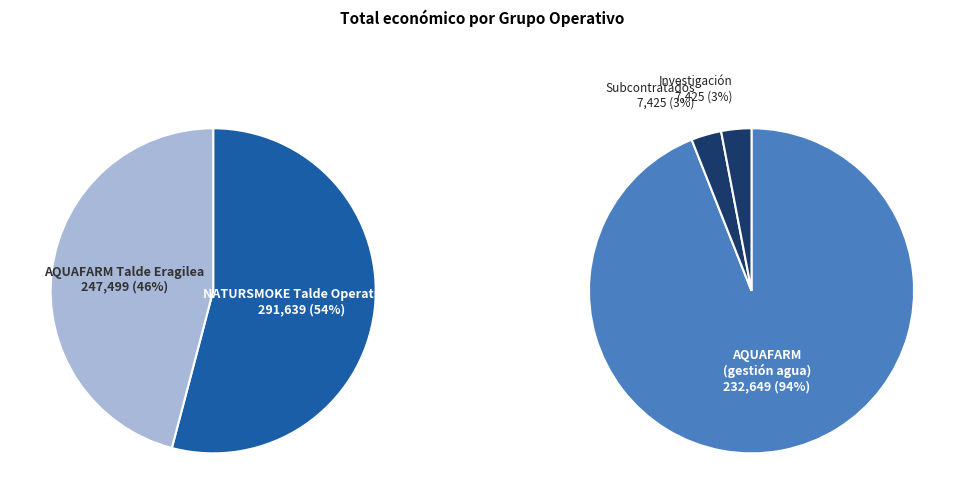

What is the largest slice in the pie chart?

NATURSMOKE Talde Operatiboa